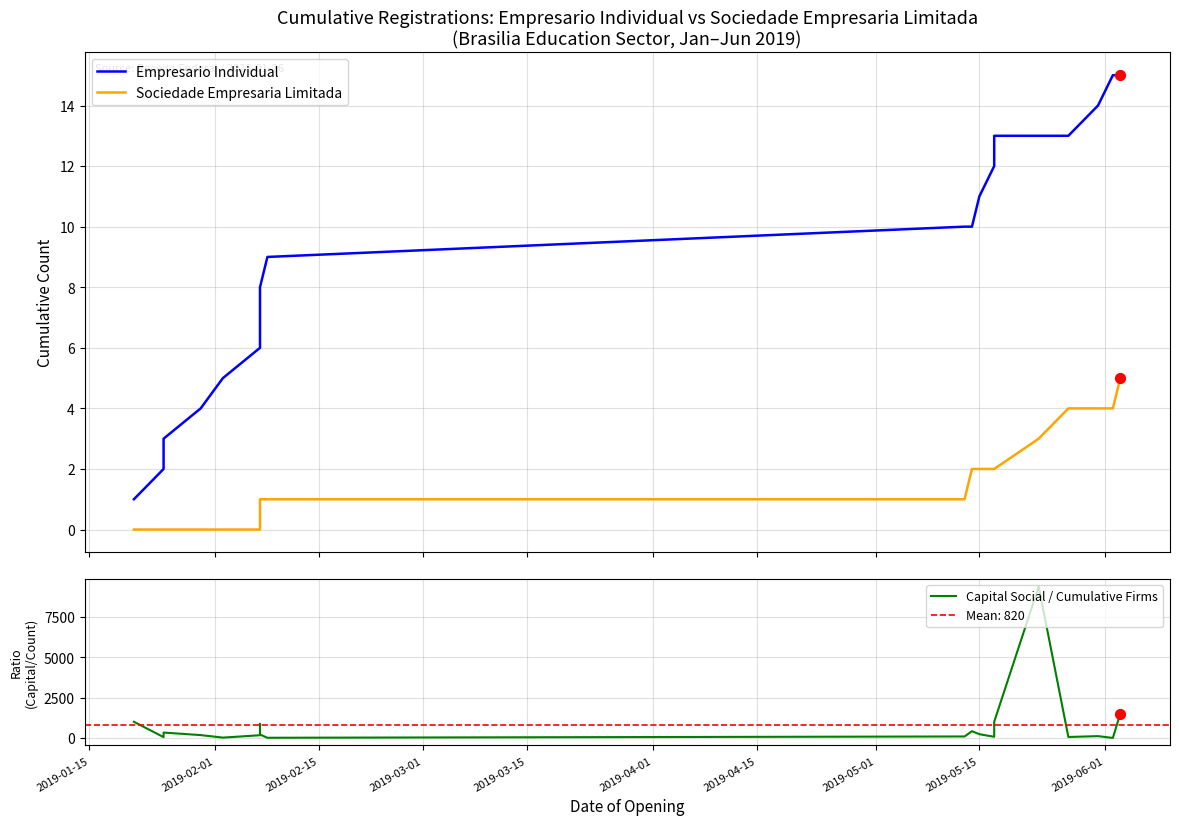

Which series reaches the minimum Y coordinate?

Sociedade Empresaria Limitada